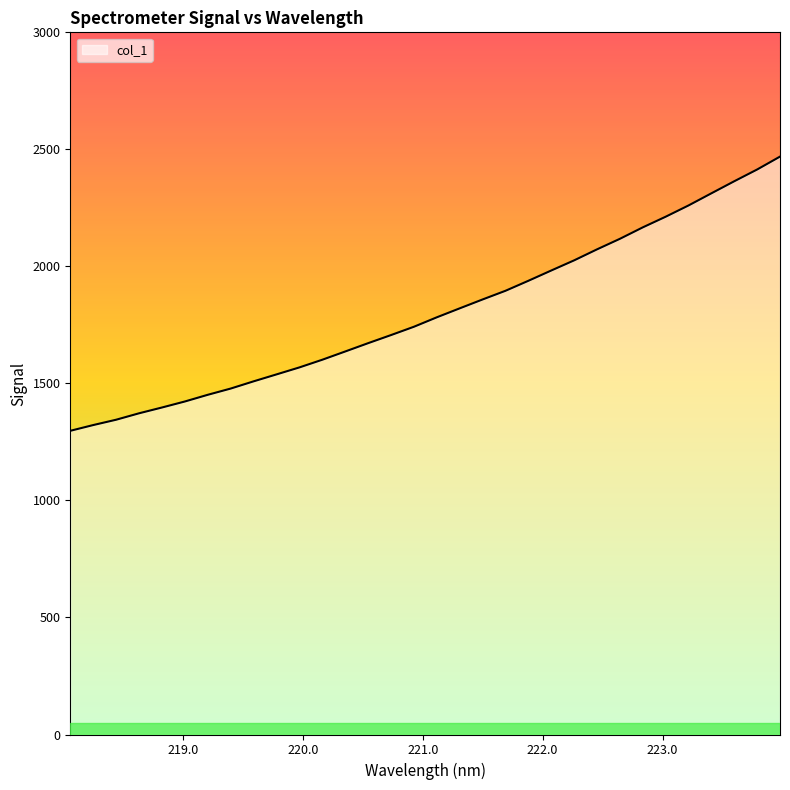

How many lines are shown in the chart?

1